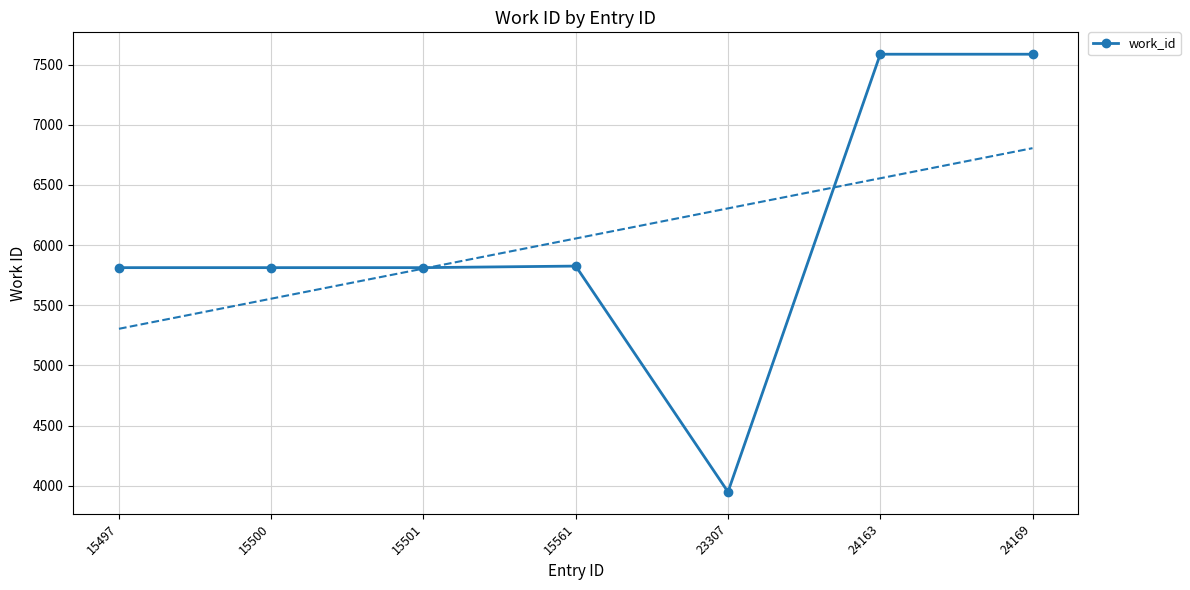

What is the sum of all values?

42388